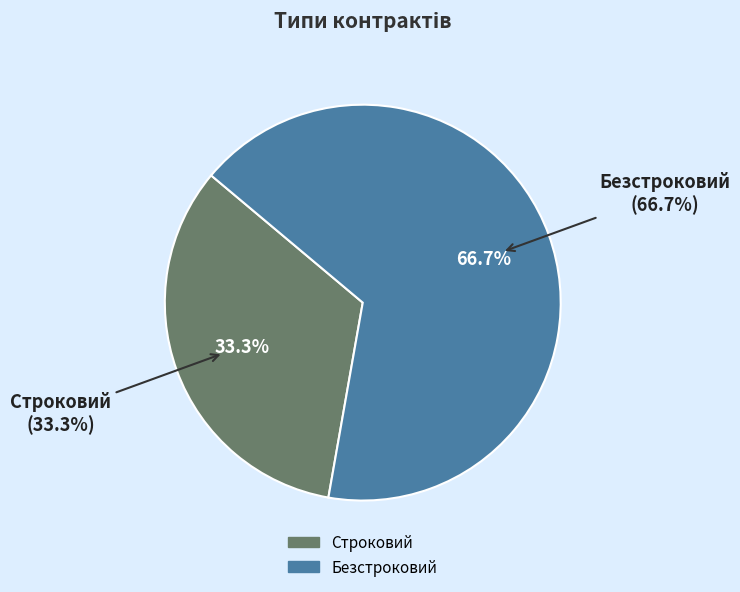

To the nearest percent, what is the difference between the largest and smallest slice percentages?

33%